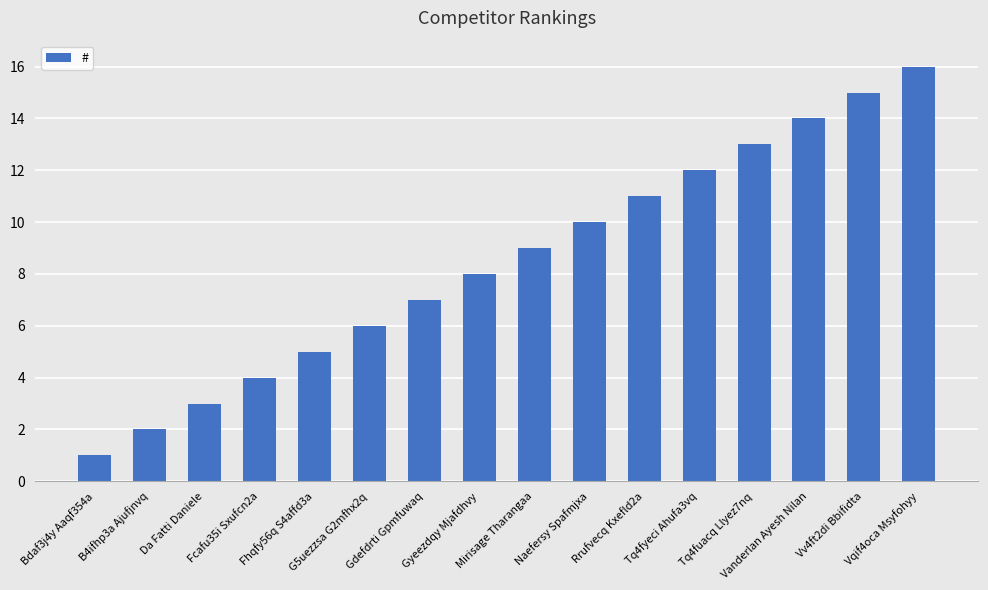

At which label is the value closest to 8?

Gyeezdqy Mjafdhvy